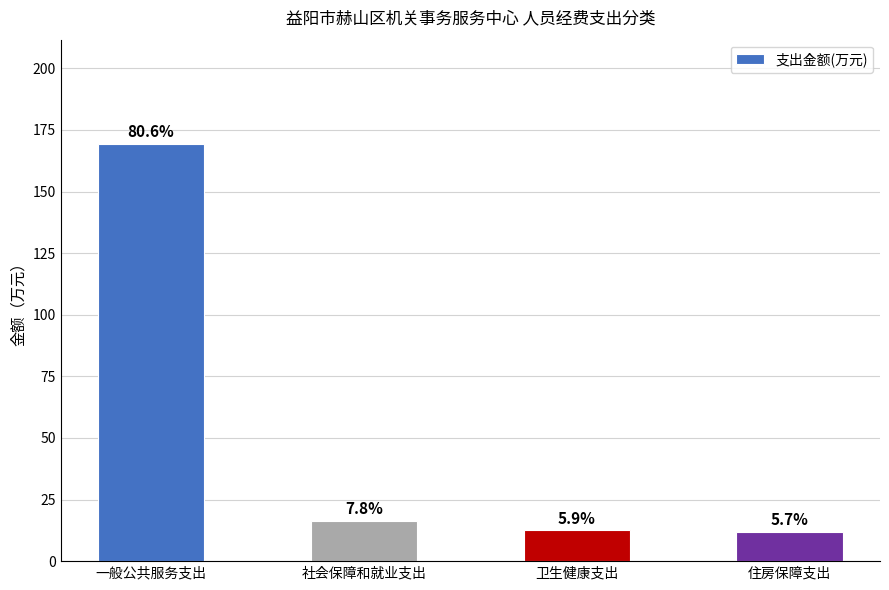

How many bars are there in total?

4